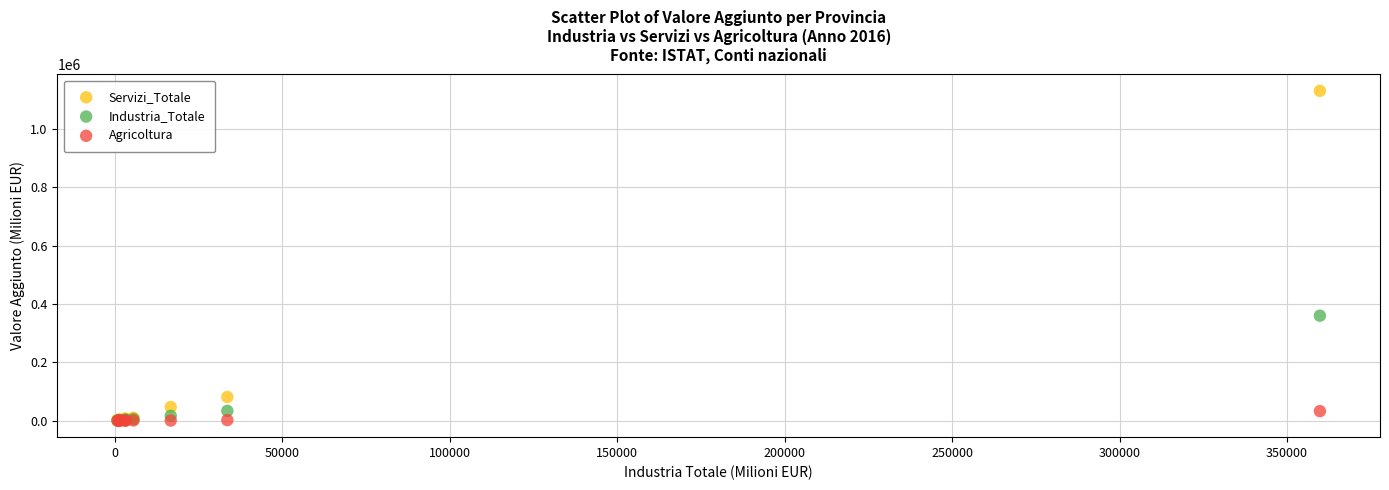

Which series has the largest Y range (max minus min)?

Servizi_Totale